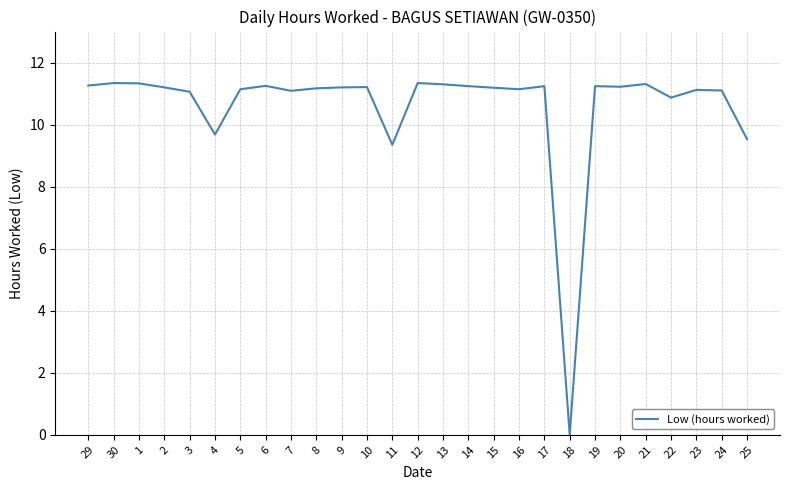

Does the chart have visible grid lines?

Yes